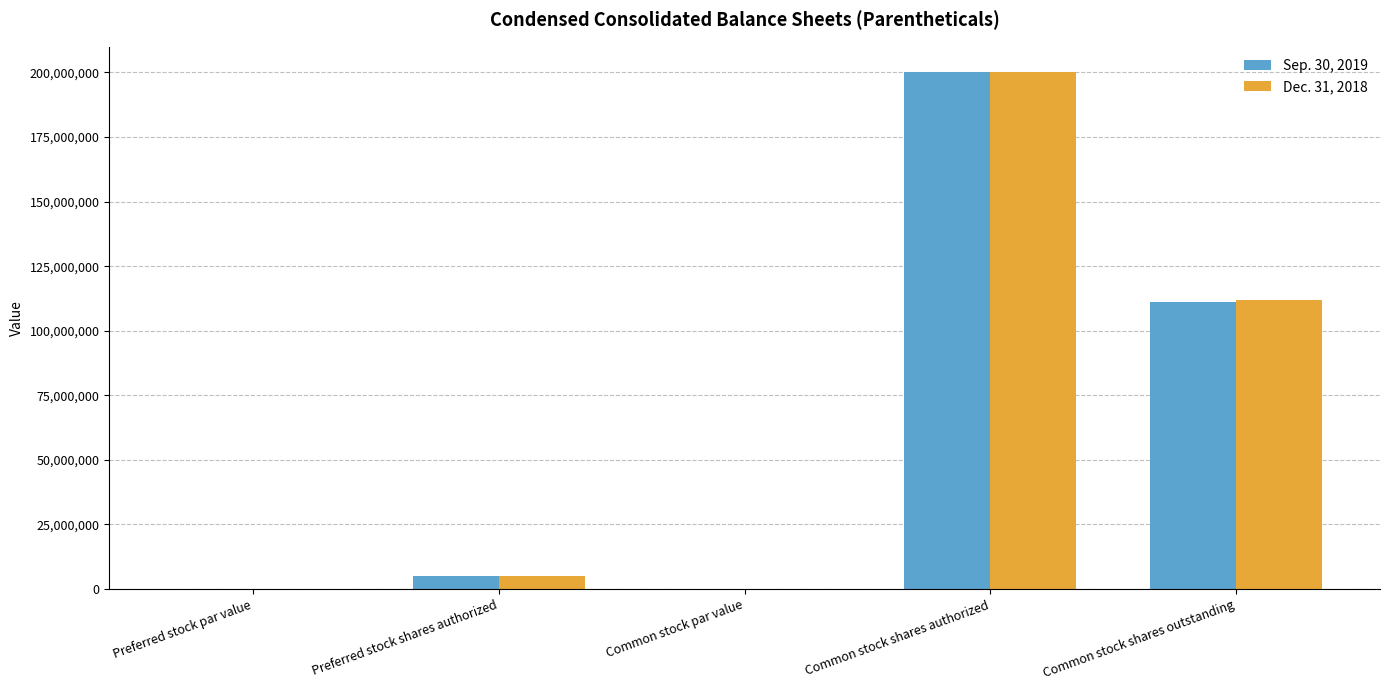

Is it true that Sep. 30, 2019 equals 200000000.0 at Common stock shares authorized?

True